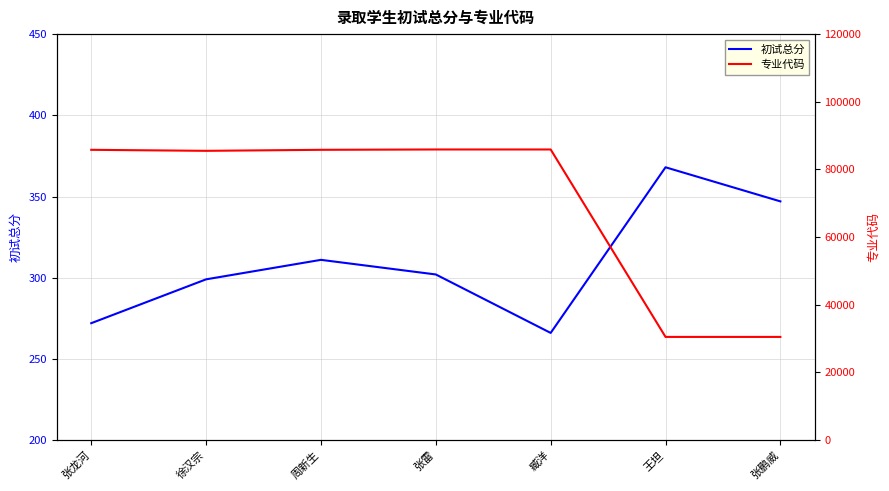

How many data points in 专业代码 are above 85801?

3